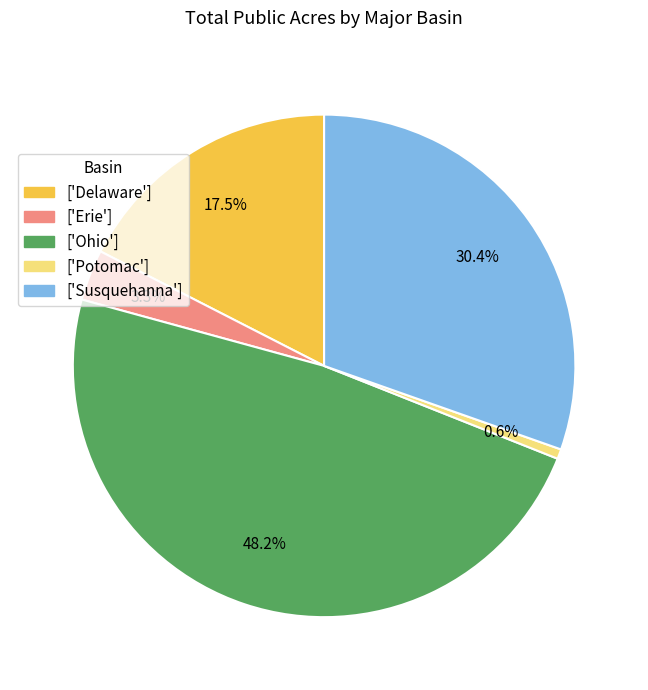

Is there any slice that represents more than half of the pie?

No